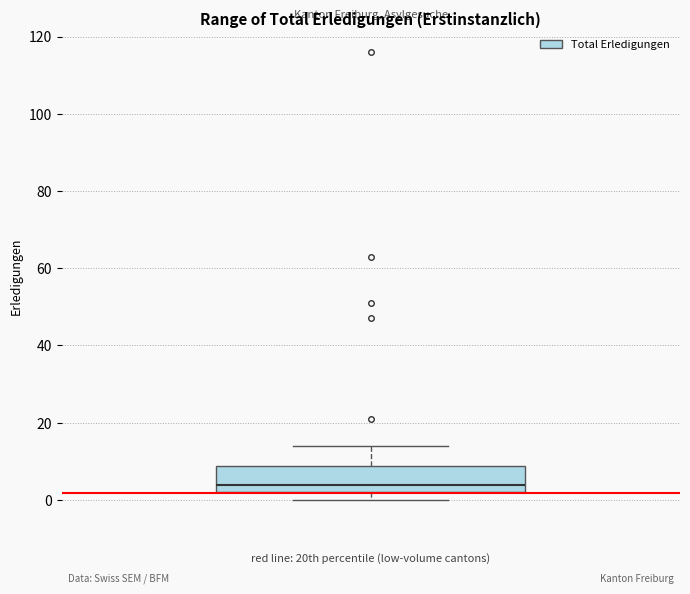

Transcribe this box plot: give where the median line is, the range the box spans, and where the two whiskers end, as read against the y-axis. The values are not printed on the chart, so give them approximately, as read against the axis.

median 4, box 2 to 8, whiskers 0 to 14